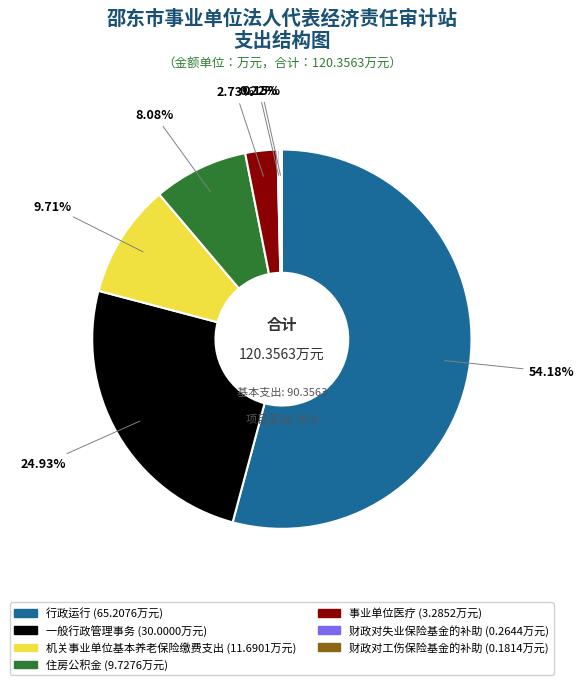

Which category has the biggest portion of the pie?

行政运行